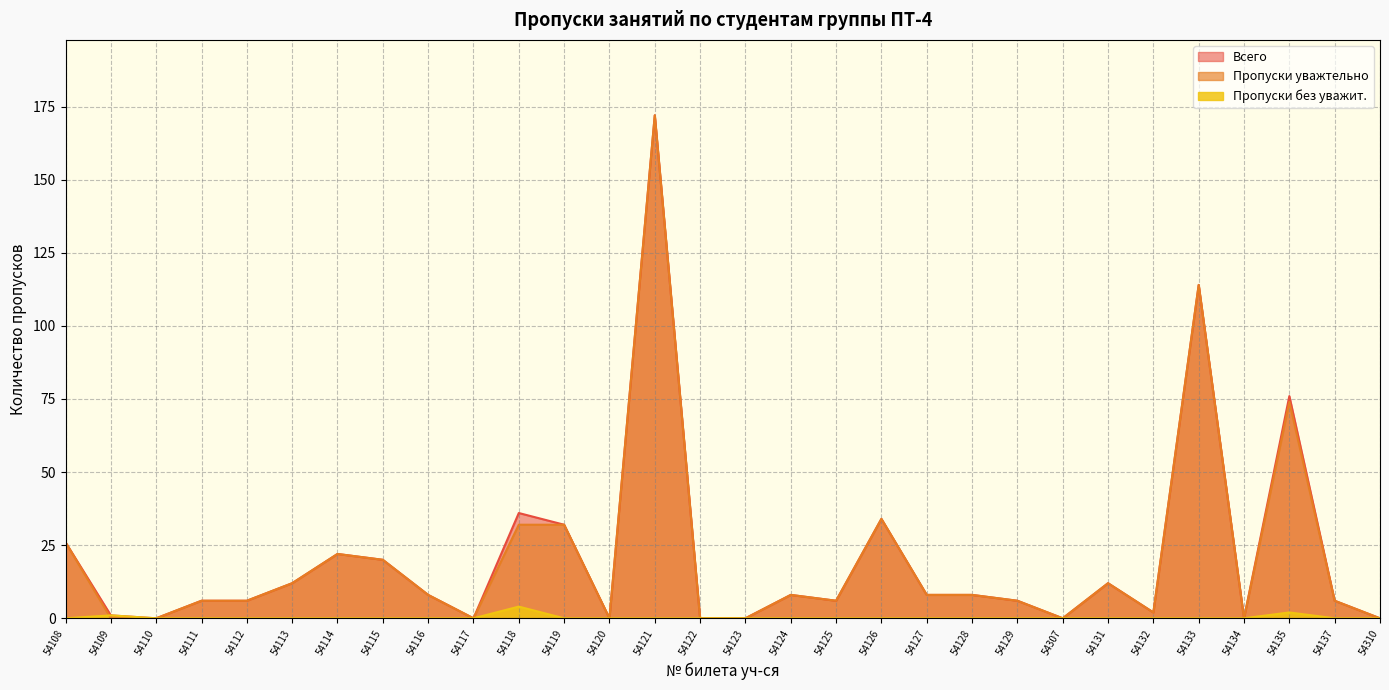

At 54116, list the series in order from largest to smallest.

Всего, Пропуски уважтельно, Пропуски без уважит.